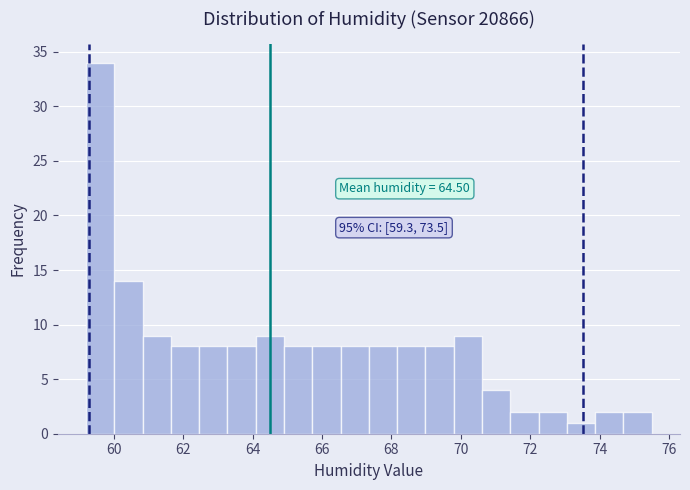

Which range on the x-axis has the tallest bar?

59.2 to 60.0